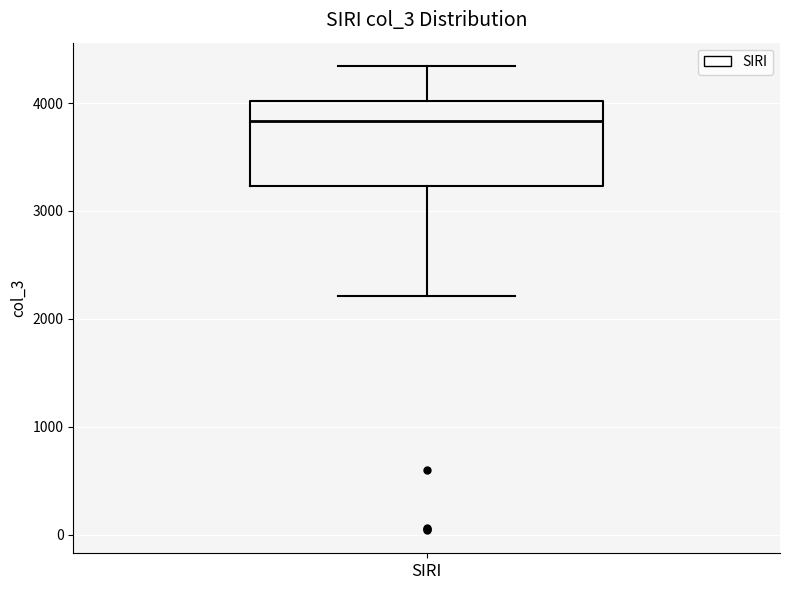

Where does the lower whisker of the box for SIRI end on the y-axis? The values are not printed on the chart, so give them approximately, as read against the axis.

2200